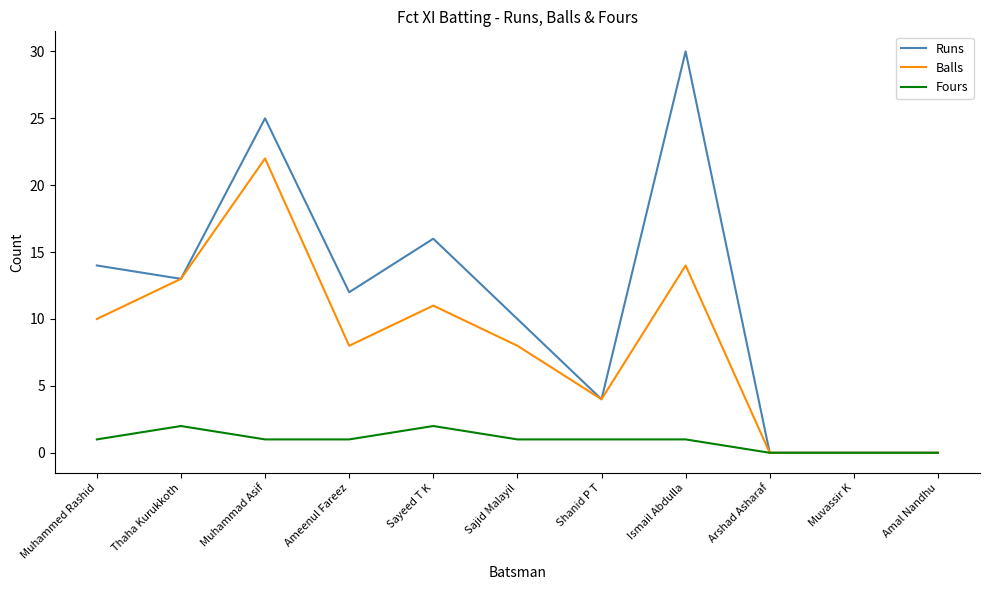

List the series in order of their peak value, highest first.

Runs, Balls, Fours